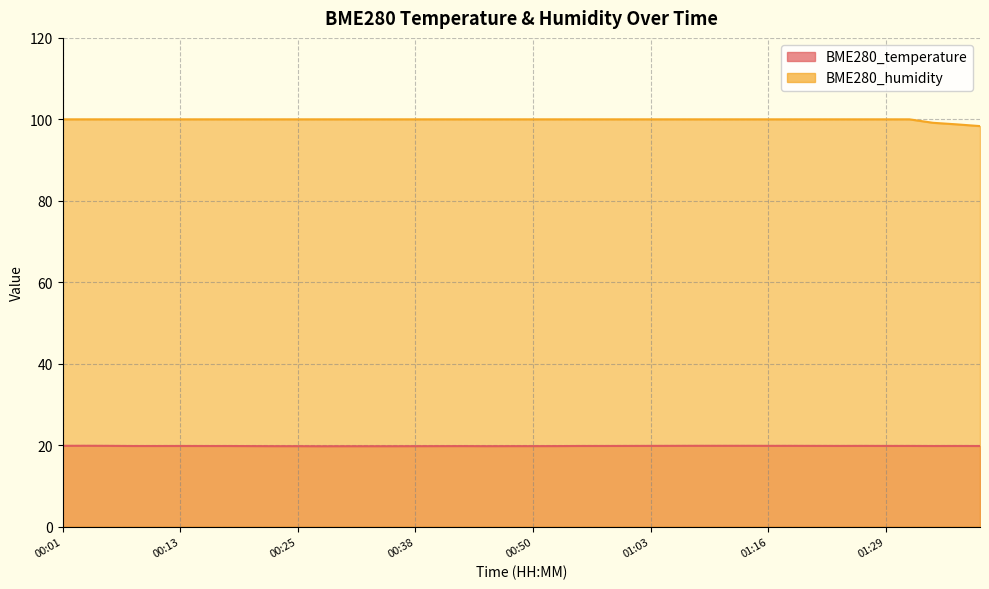

Reading left to right, transcribe all the data shown in this chart.

BME280_temperature: 19.8	19.8	19.8	19.8	19.8	19.8	19.8	19.8	19.8	19.7	19.7	19.7	19.7	19.7	19.7	19.7	19.8	19.8	19.7	19.8	19.8	19.8	19.8	19.8	19.8	19.8	19.8	19.8	19.8	19.8	19.8	19.8	19.8	19.8	19.8	19.8	19.8	19.8	19.8	19.8
BME280_humidity: 100.0	100.0	100.0	100.0	100.0	100.0	100.0	100.0	100.0	100.0	100.0	100.0	100.0	100.0	100.0	100.0	100.0	100.0	100.0	100.0	100.0	100.0	100.0	100.0	100.0	100.0	100.0	100.0	100.0	100.0	100.0	100.0	100.0	100.0	100.0	100.0	100.0	99.2	98.8	98.3